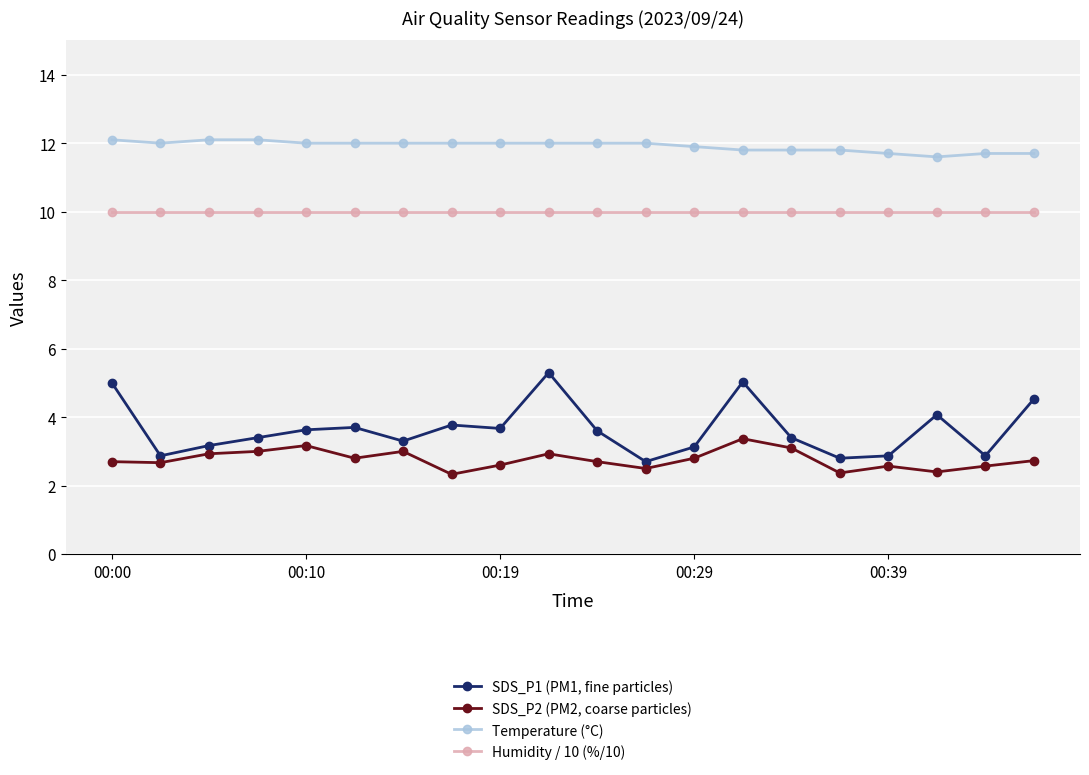

Which series has the largest range (max minus min)?

SDS_P1 (PM1, fine particles)